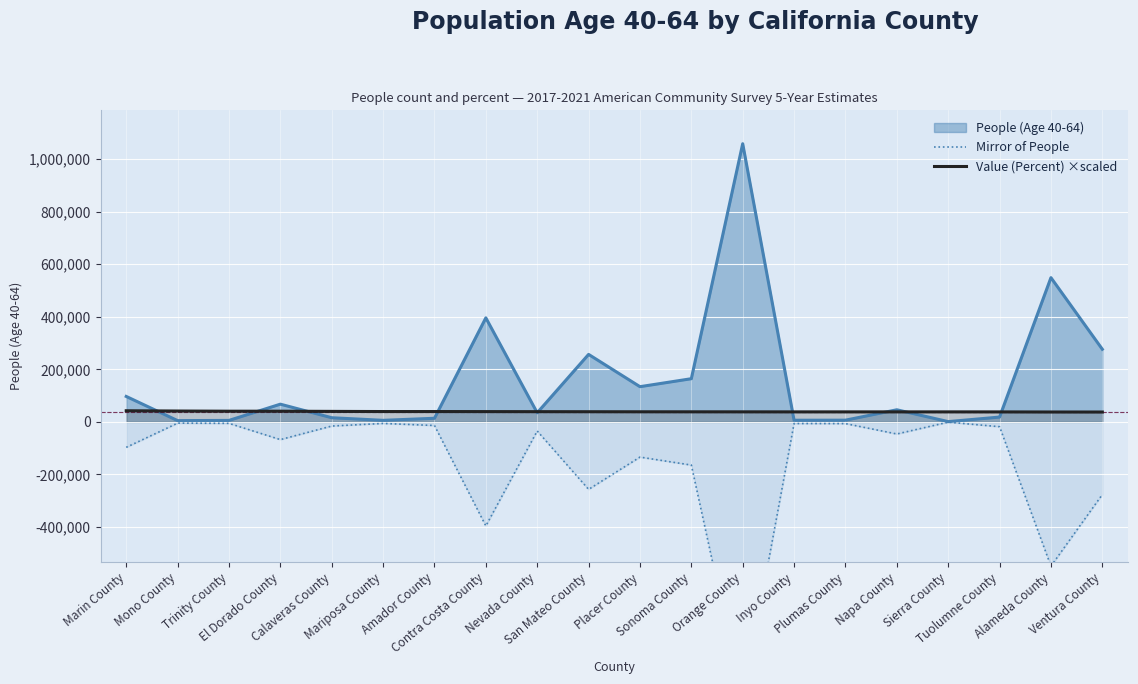

Which category has the highest value in the Mirror of People series?

Sierra County